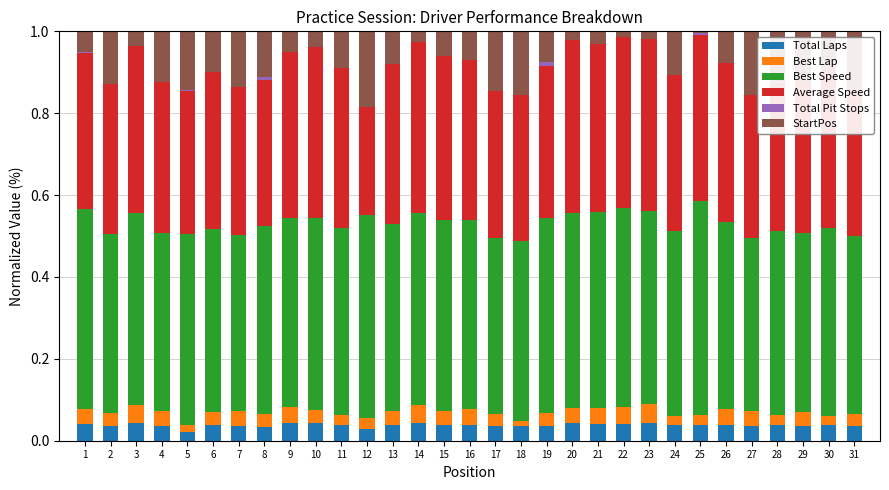

What are all the series names shown in the legend?

Total Laps, Best Lap, Best Speed, Average Speed, Total Pit Stops, StartPos